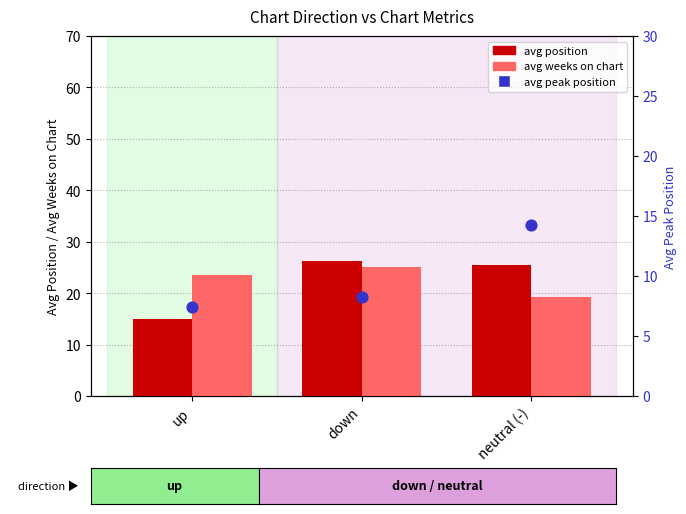

What is the total value across all series at up?

46.0